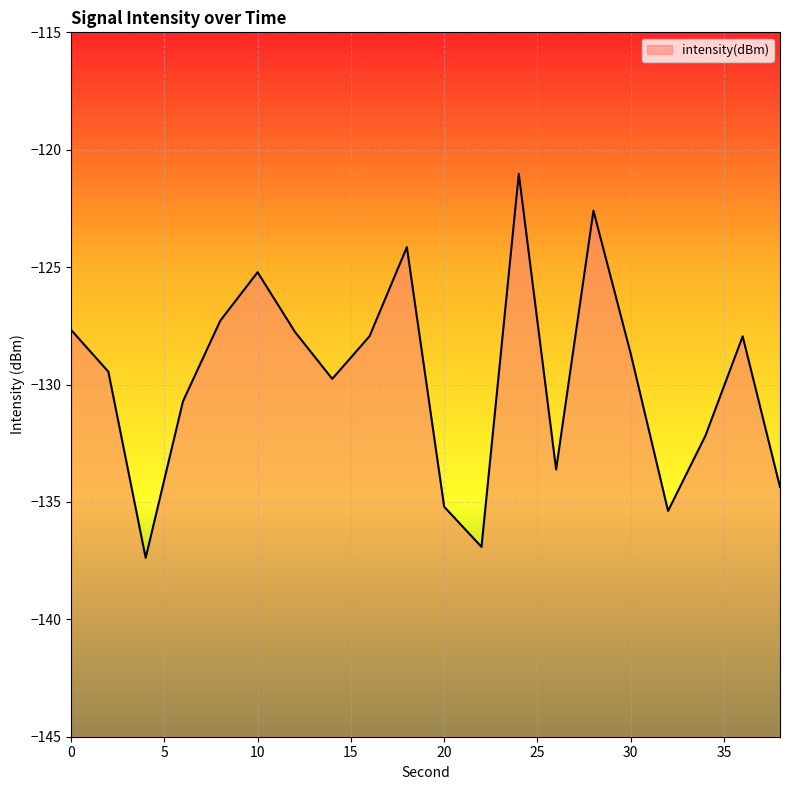

At which category does the chart reach its peak across all series?

24